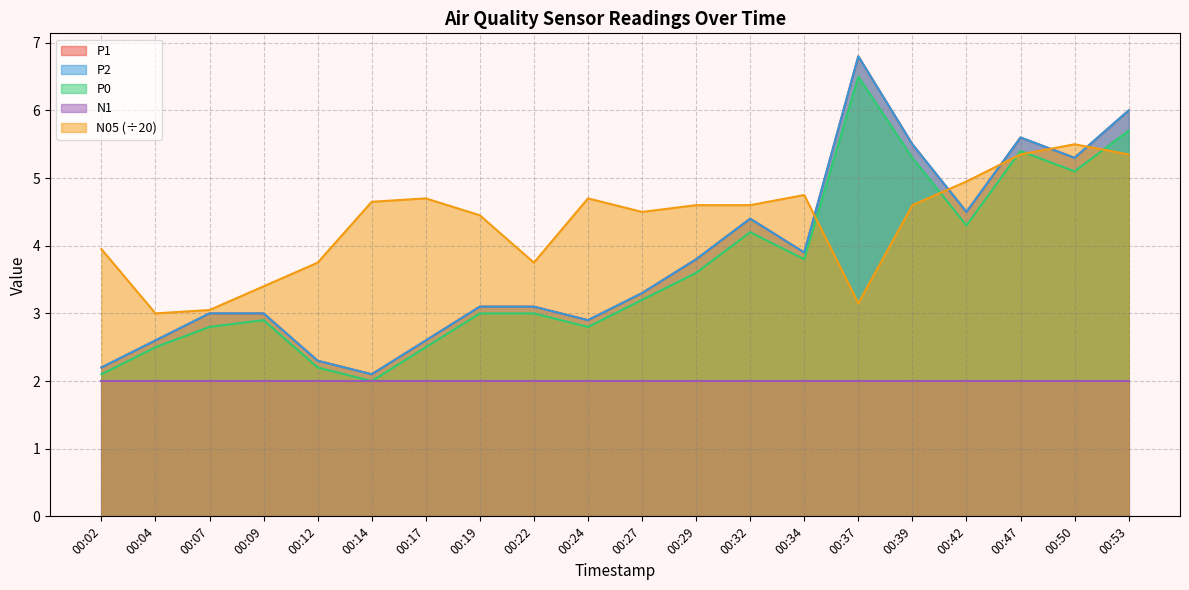

Is the value of P1 at 00:04 greater than the value of N05 at 00:24?

No